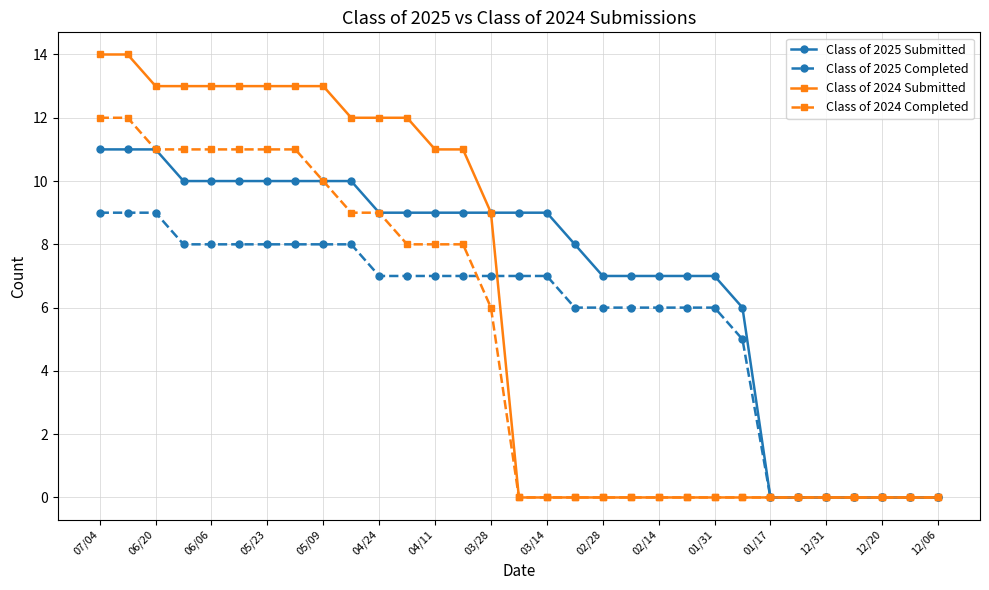

List the series in order of their peak value, lowest first.

Class of 2025 Completed, Class of 2025 Submitted, Class of 2024 Completed, Class of 2024 Submitted